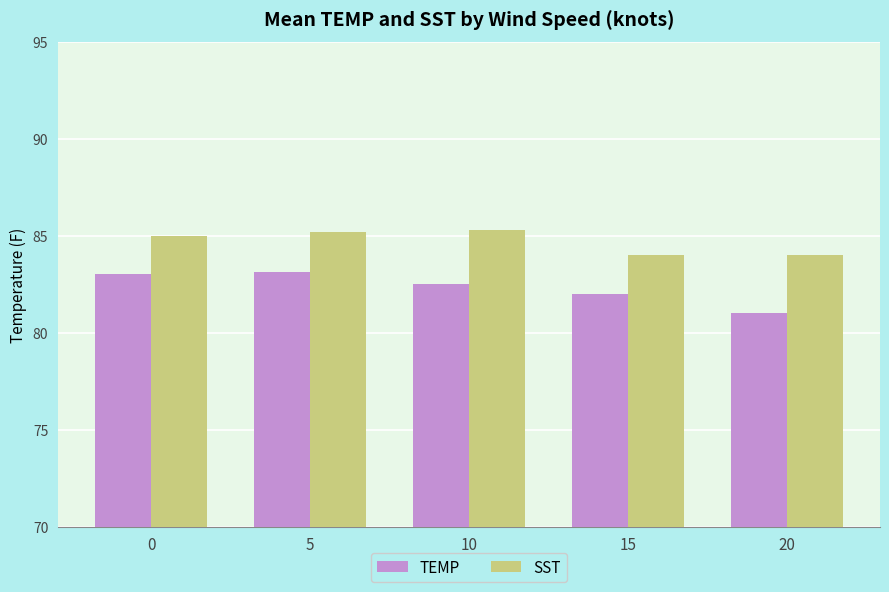

What is the difference between the TEMP values at 15 and 10?

0.5